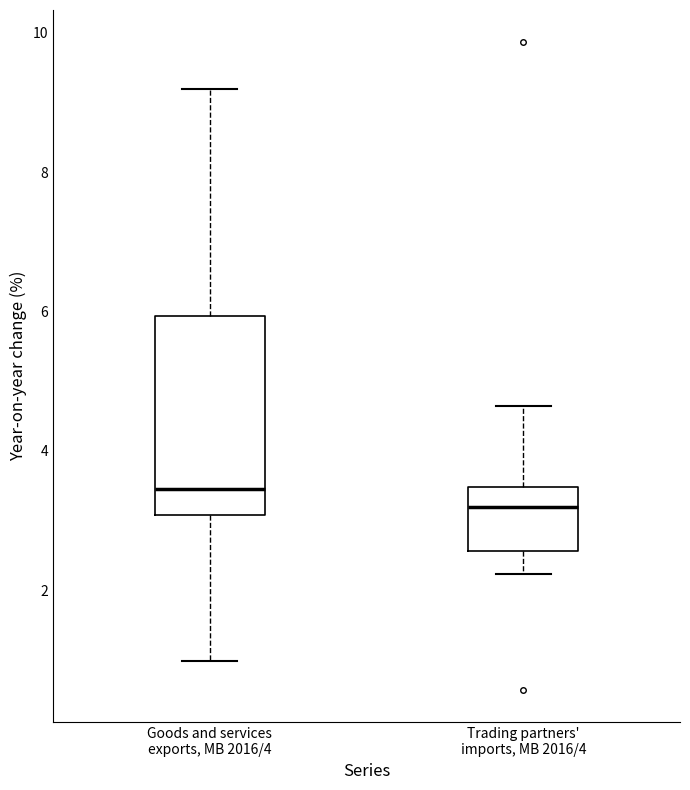

Which box has the lowest median line?

Trading partners' imports, MB 2016/4